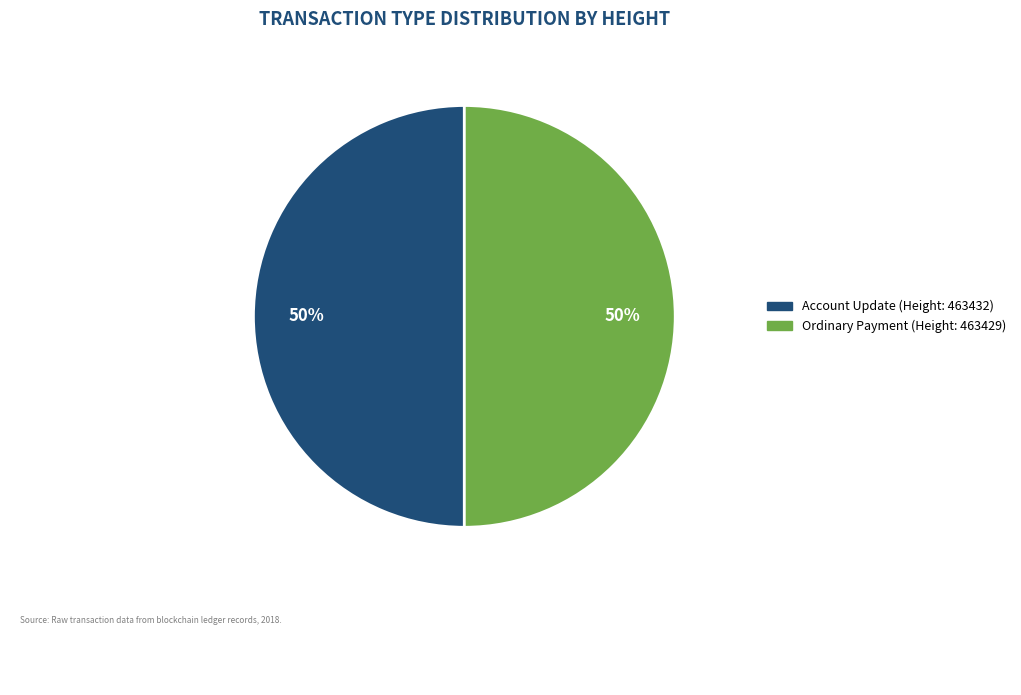

Do Account Update (Height: 463432) and Ordinary Payment (Height: 463429) together represent more than half of the pie?

Yes